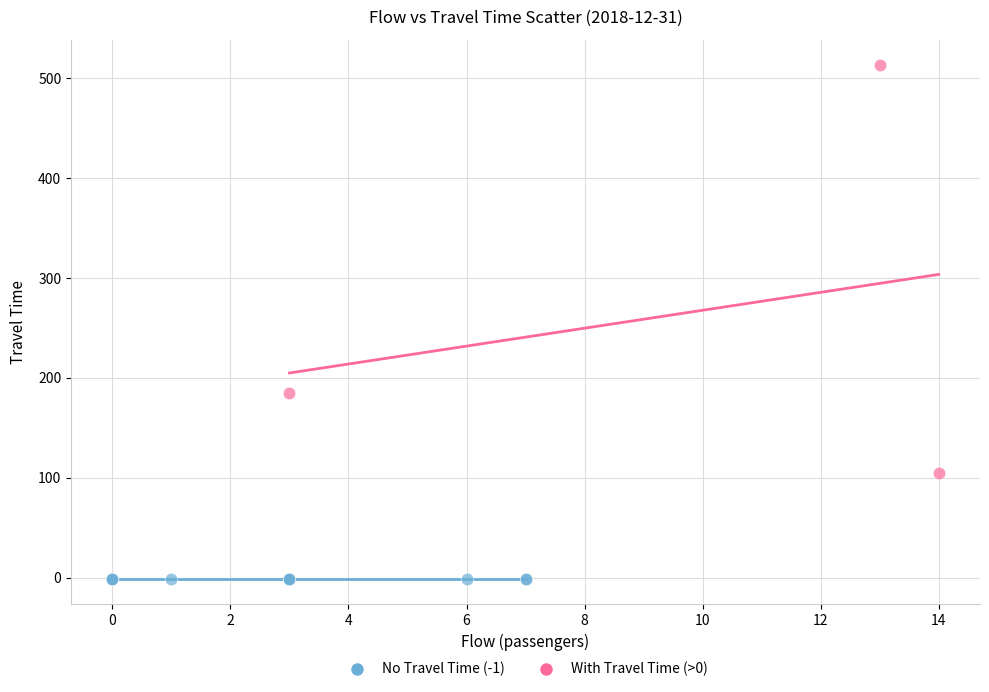

Which series contains the highest Y value?

With Travel Time (>0)